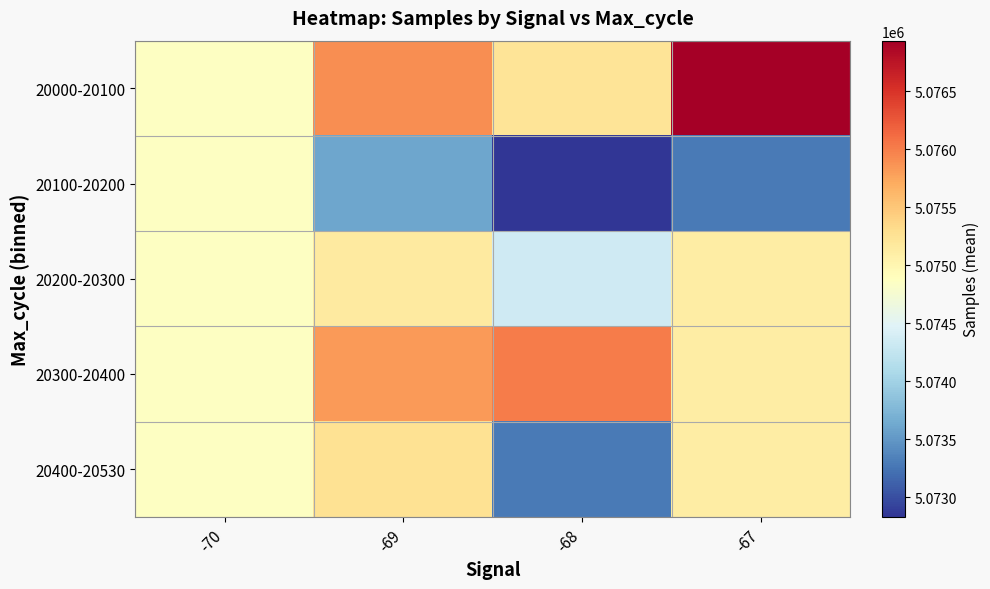

Which has a higher value, -69 or -70?

-69